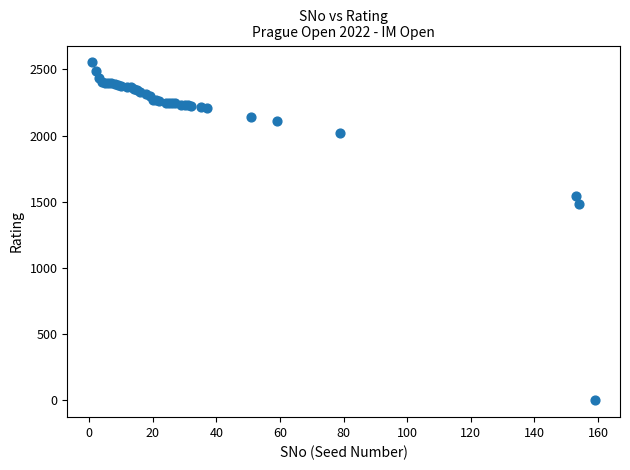

What Y value in the scatter plot is closest to 1276?

1482